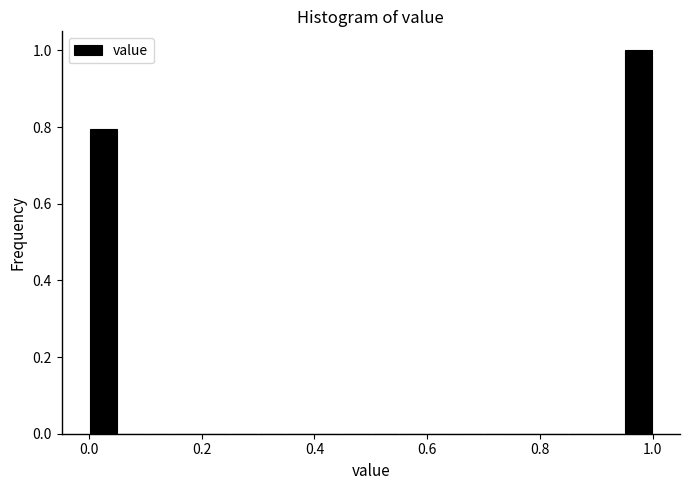

Around what value on the x-axis is the tallest bar? Give the approximate position of its centre, as read against the axis.

0.98